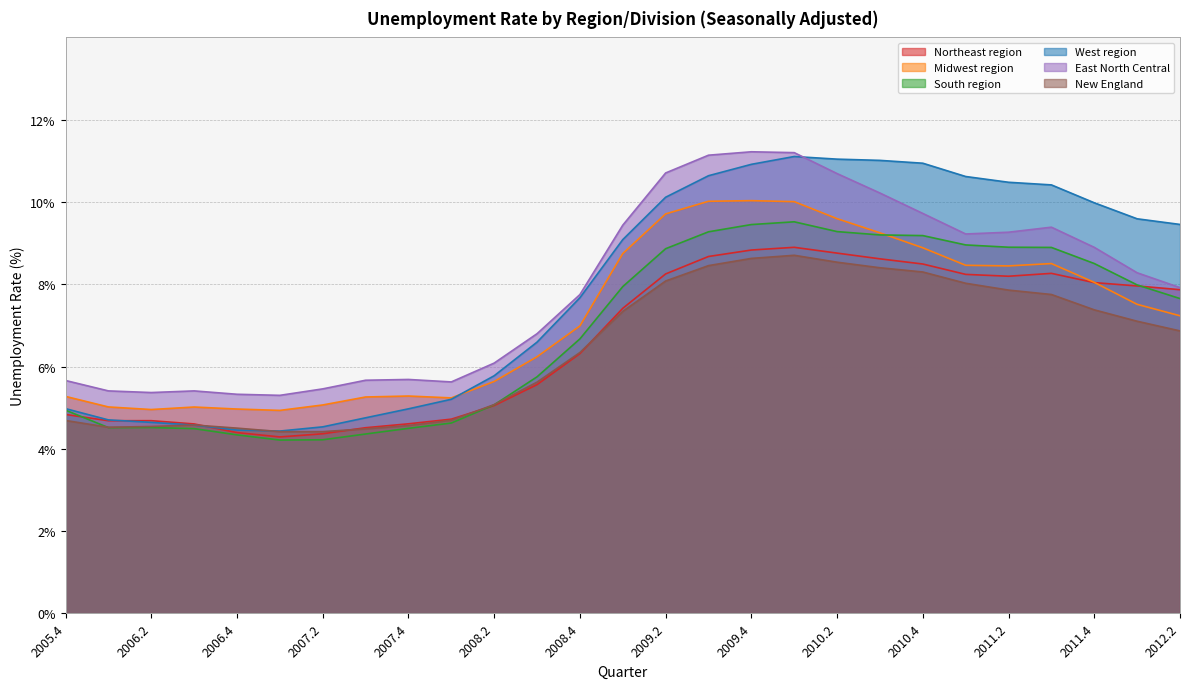

Between which two adjacent categories do New England and Northeast region first intersect?

2009.1 and 2008.4